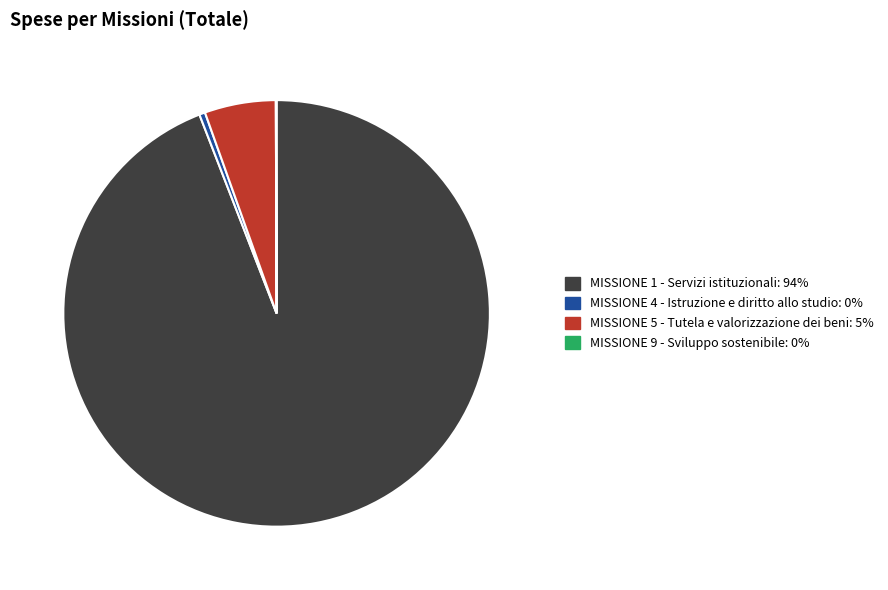

Which slice represents more than half of the pie?

MISSIONE 1 - Servizi istituzionali